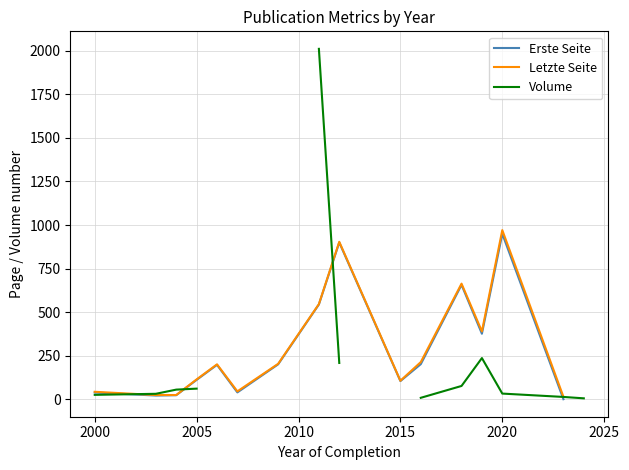

Rank the series at 2005 from highest to lowest value.

Letzte Seite, Erste Seite, Volume